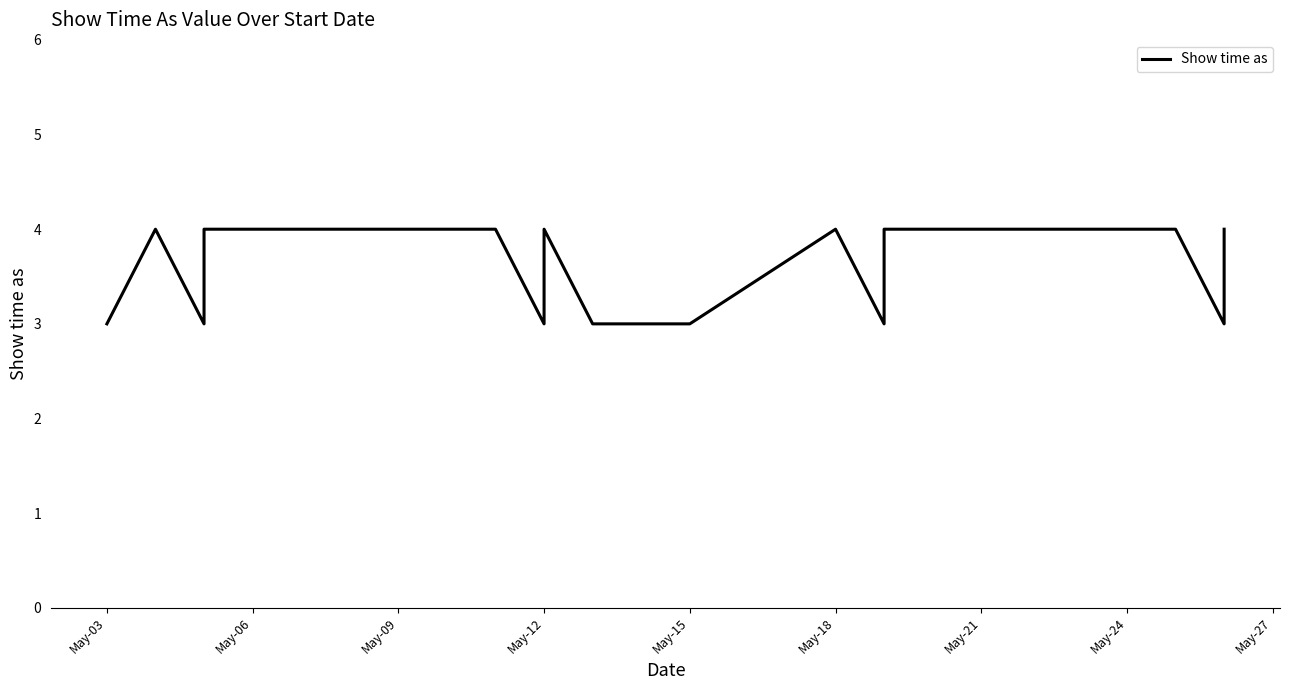

Which label corresponds to the smallest value in the chart?

May-03